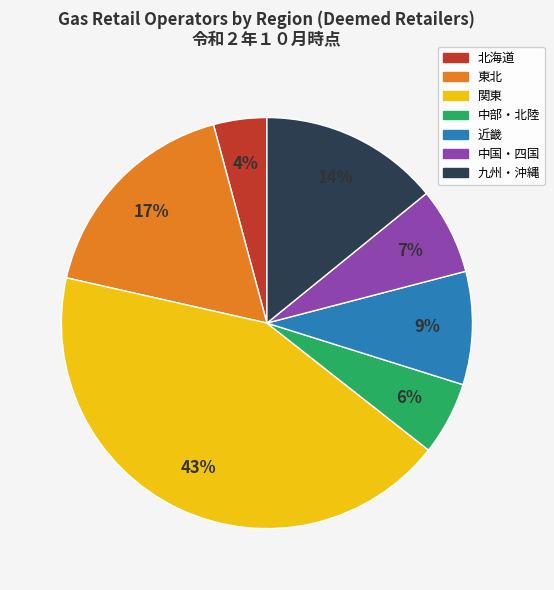

To the nearest percent, what is the combined percentage of 東北 and 近畿?

26%